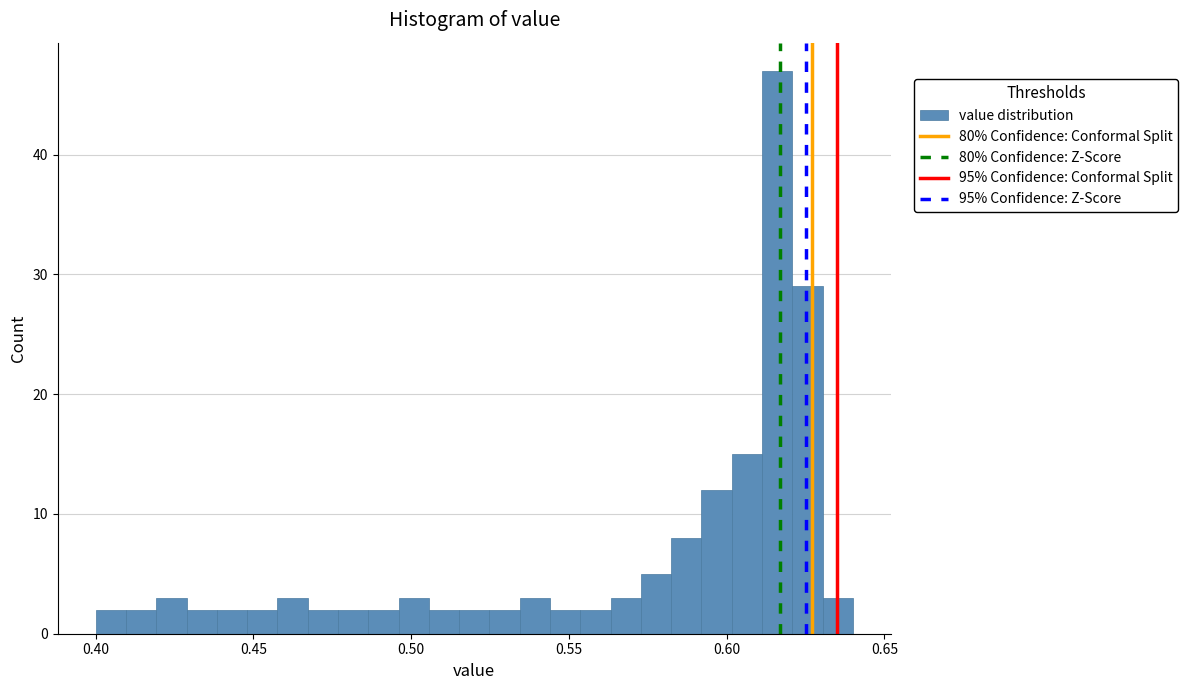

Read against the x-axis, roughly where is the centre of the tallest bar?

0.615